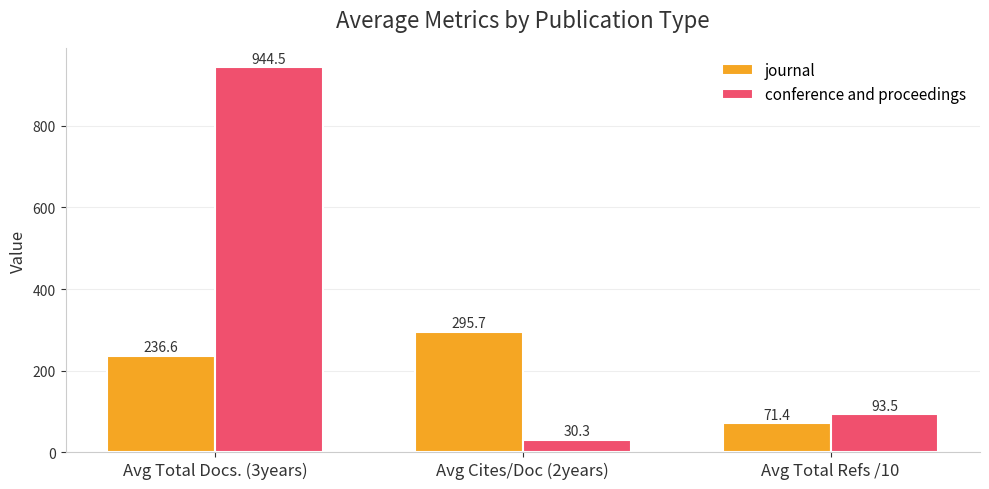

Which series has the widest spread of values?

conference and proceedings